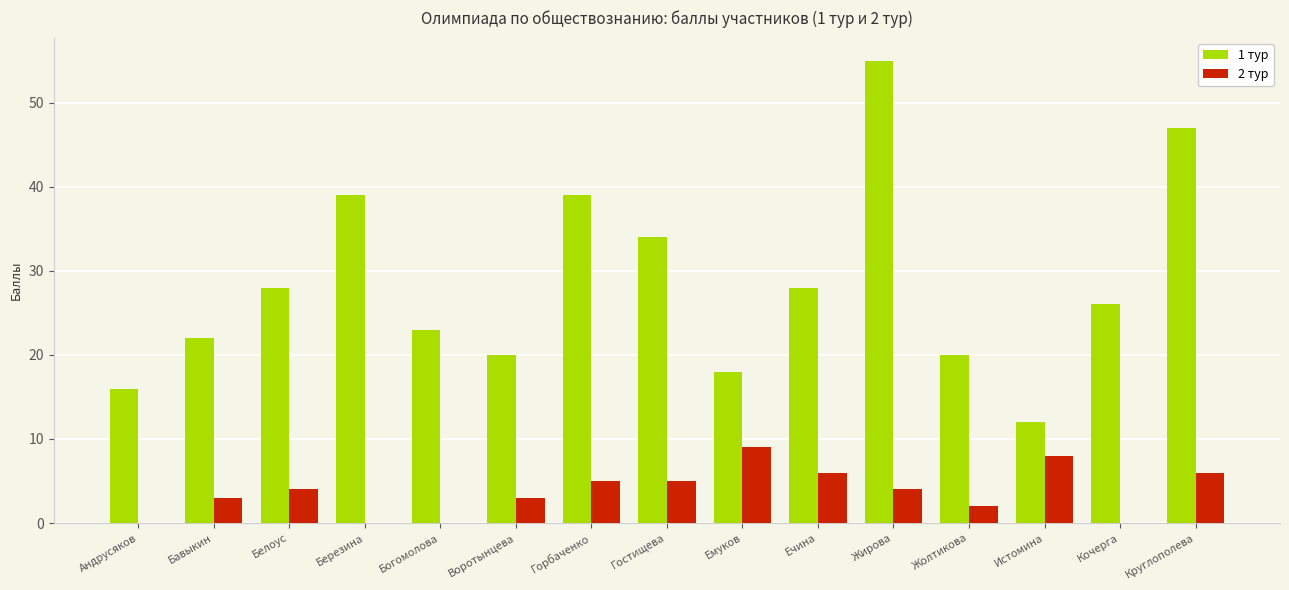

What are all the series names shown in the legend?

1 тур, 2 тур